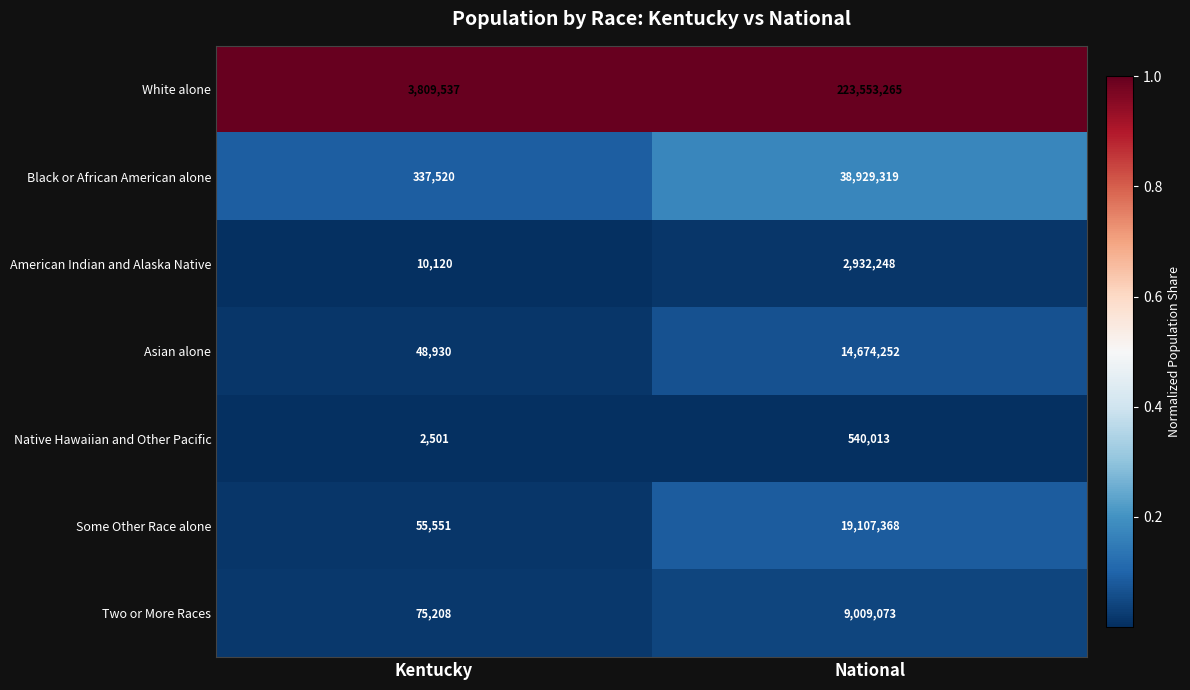

The Two or More Races series shows 75208 at Kentucky. True or false?

True